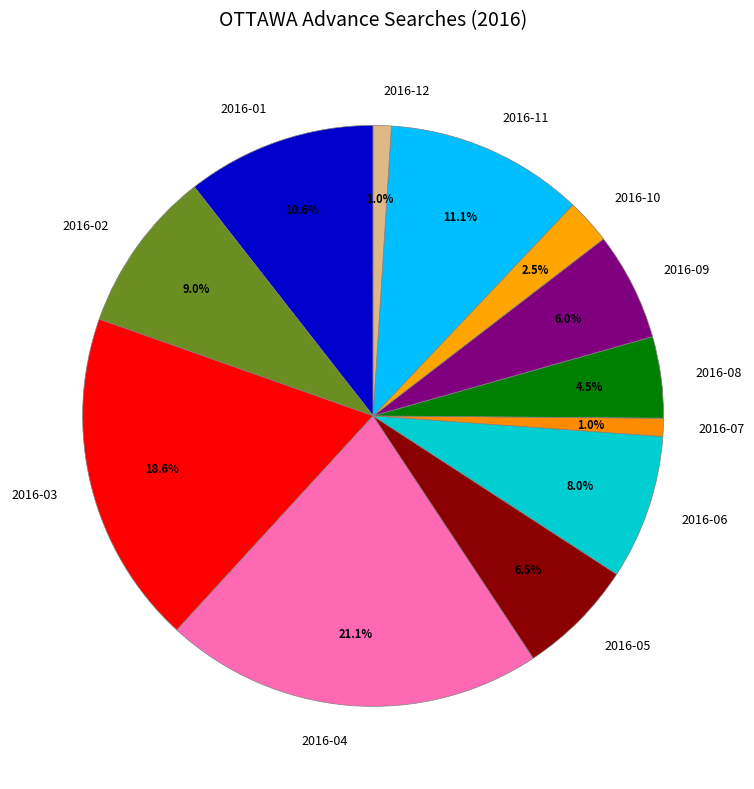

To the nearest percent, what portion does 2016-11 represent?

11%